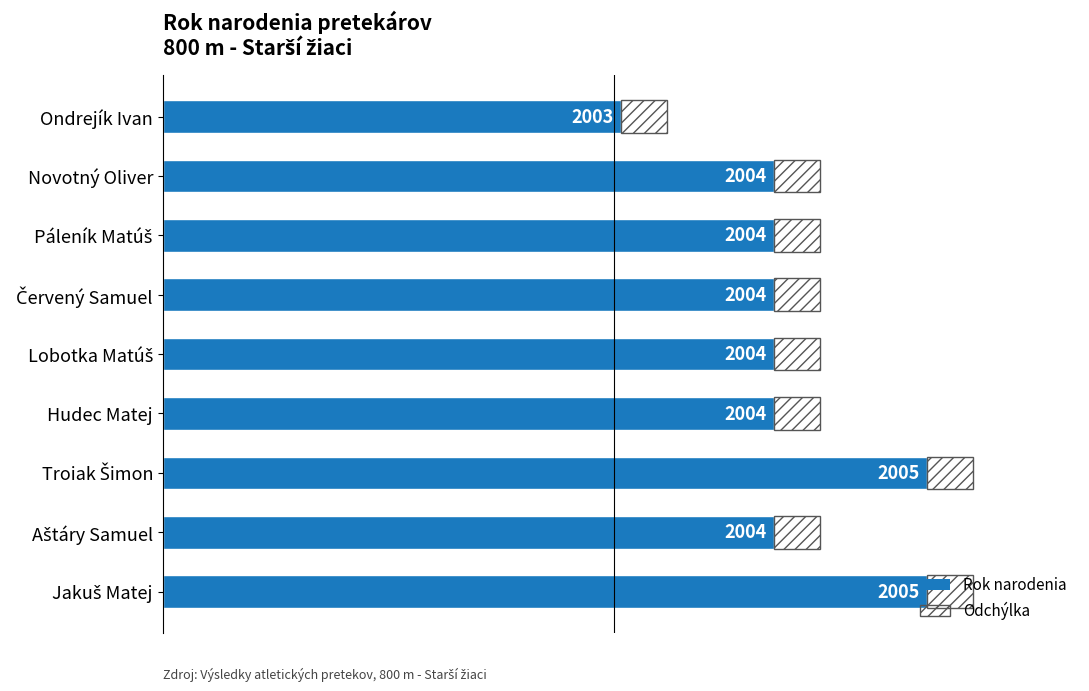

Rank the series by their maximum value, from lowest to highest.

Odchýlka, Rok narodenia